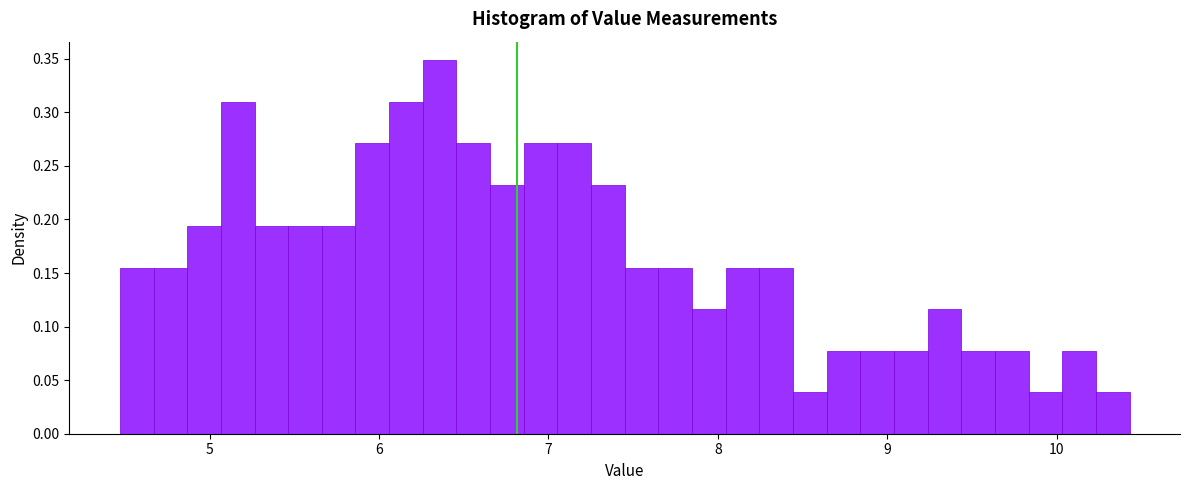

Read against the x-axis, roughly where is the centre of the tallest bar?

6.4